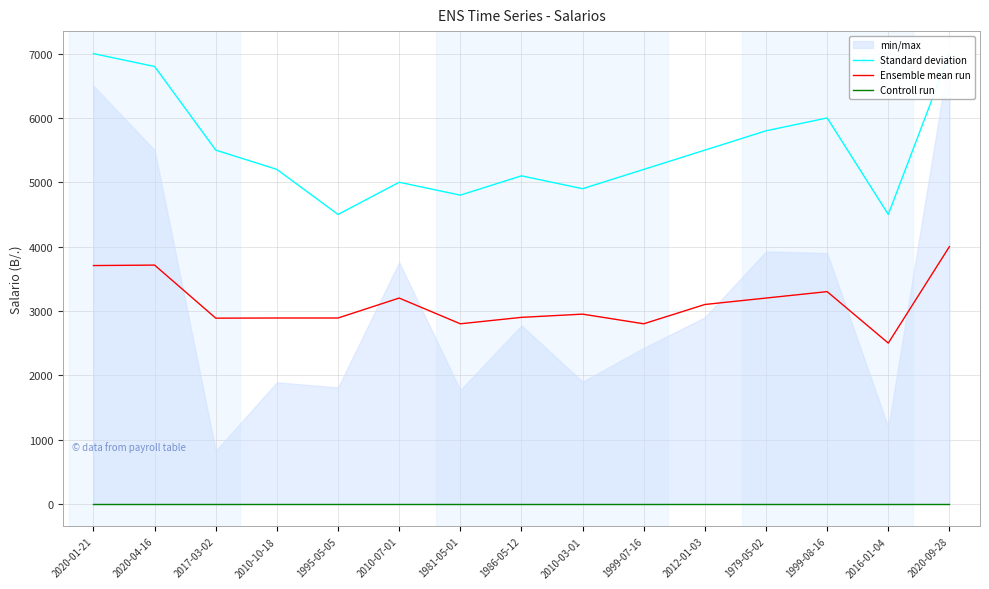

What position from the left is 1979-05-02?

12